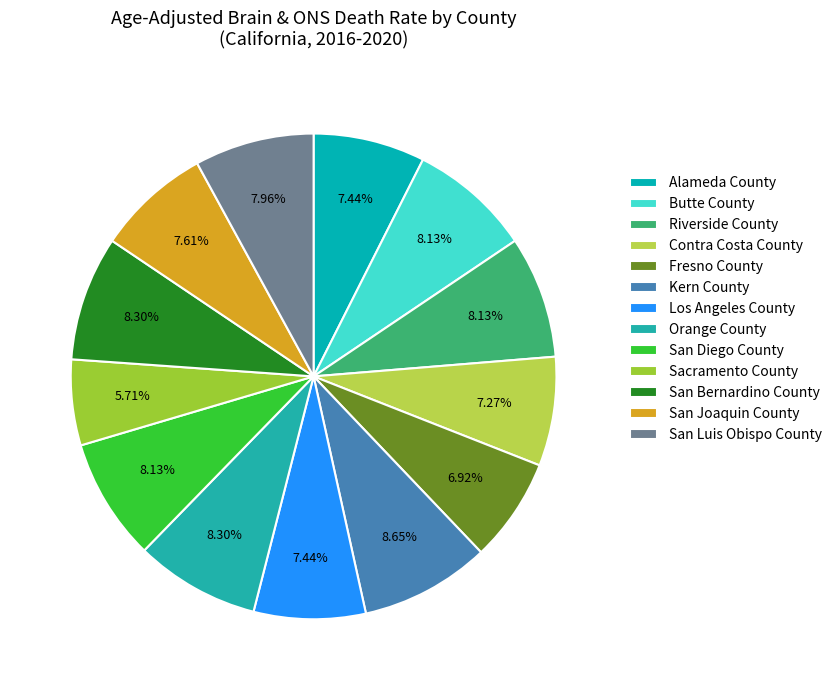

Is there a majority slice in this chart?

No